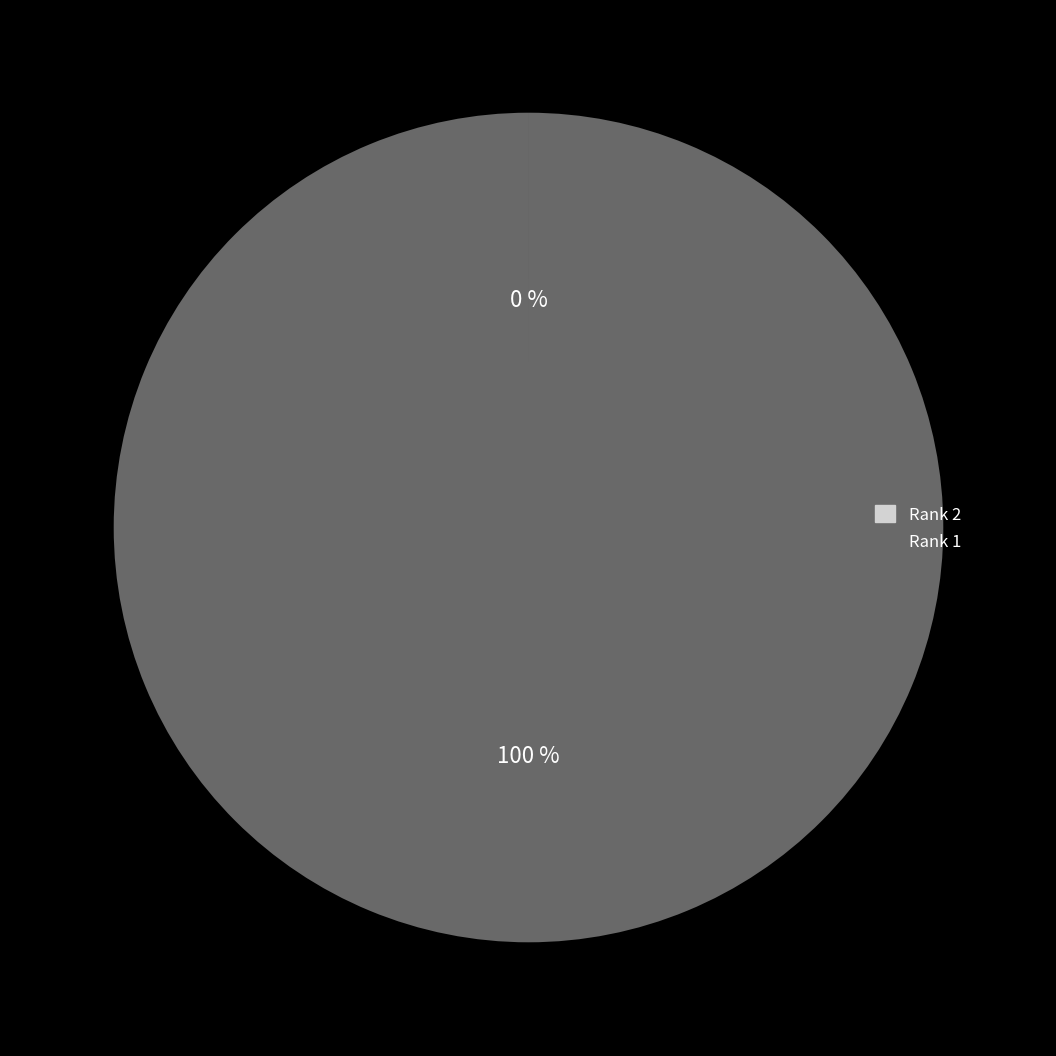

To the nearest percent, what is the difference between the largest and smallest slice percentages?

100%